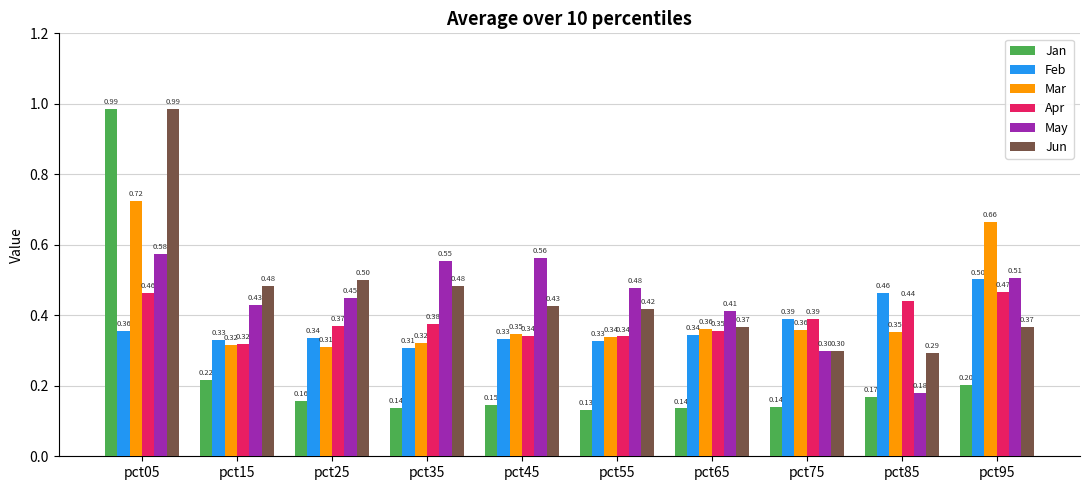

What is the difference between the second highest and minimum values in the Jun series?

0.2